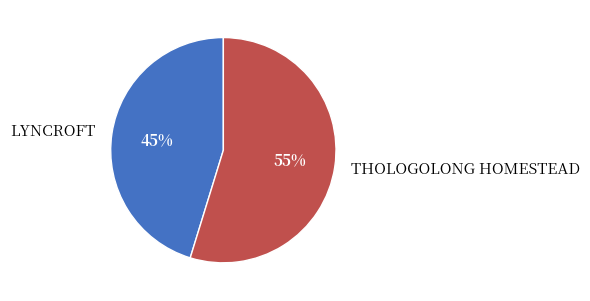

What is the largest slice in the pie chart?

THOLOGOLONG HOMESTEAD